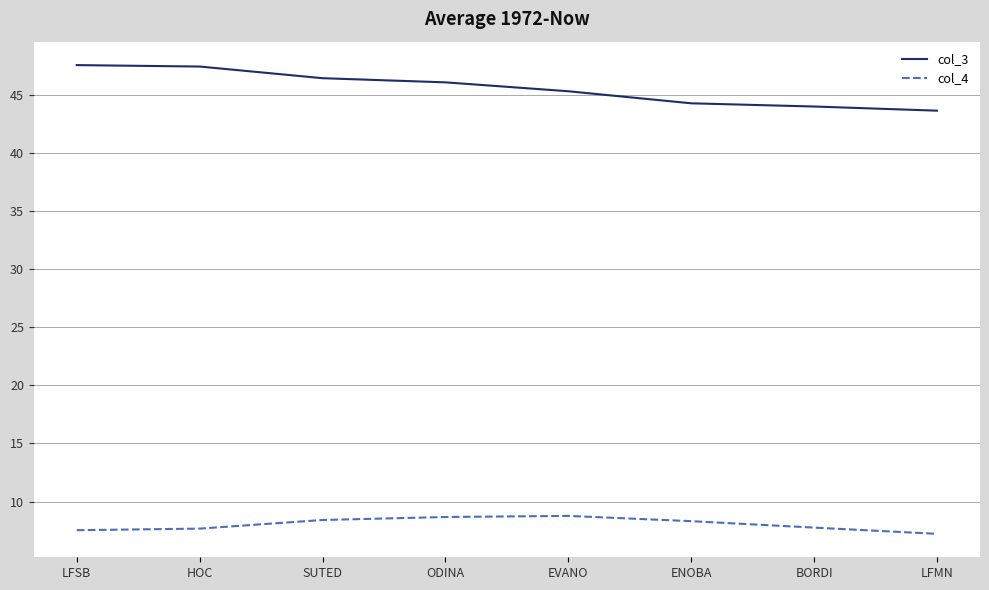

Which series has the largest total across all categories?

col_3